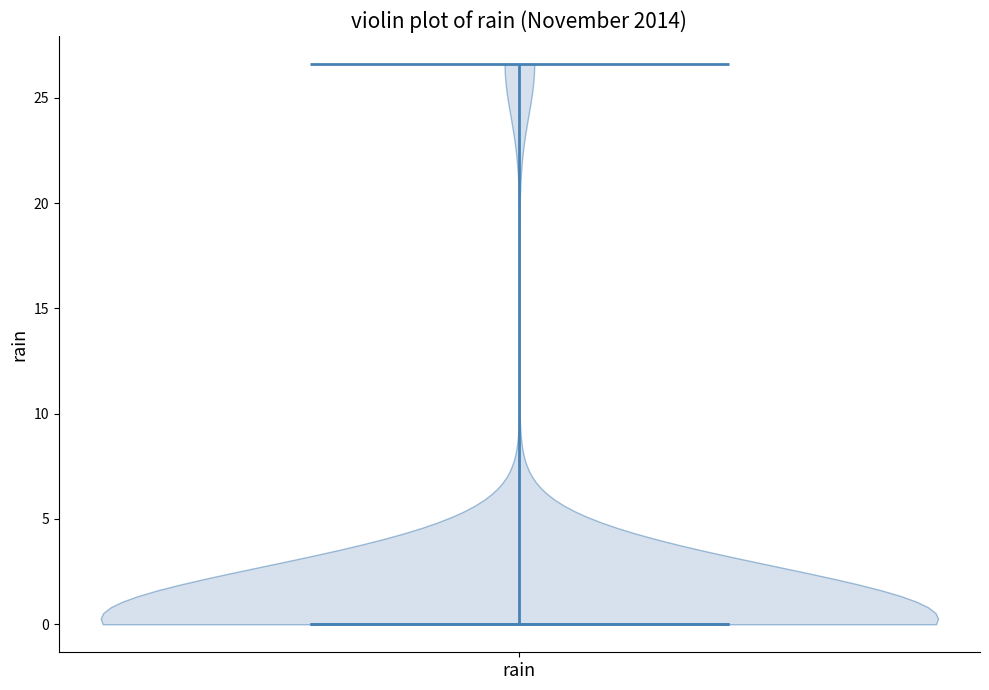

Read this violin plot against the y-axis: where its median line is, and the lowest and highest points the violin reaches. The values are not printed on the chart, so give them approximately, as read against the axis.

median line 0.0, lowest point 0.0, highest point 26.5